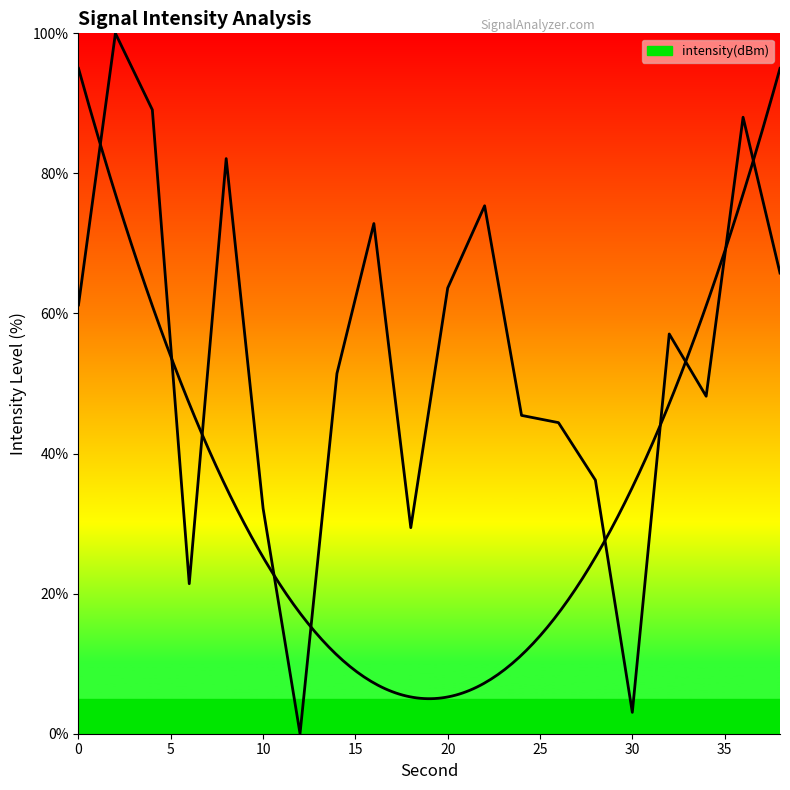

At which label is the value closest to 50?

14